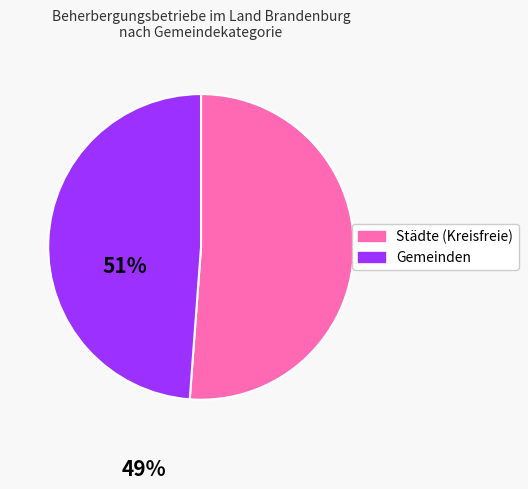

What is the ratio of the value at Städte (Kreisfreie) to the value at Gemeinden?

1.0